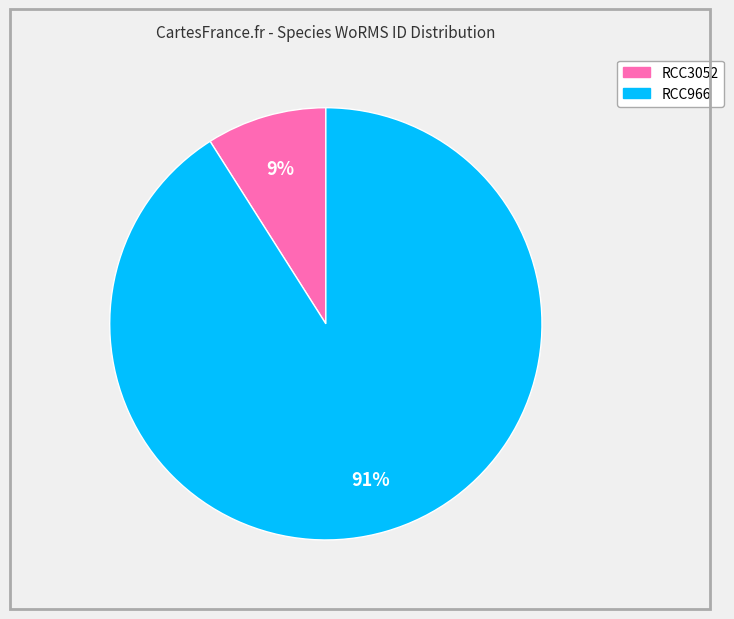

To the nearest percent, what is the difference between the largest and smallest slice percentages?

82%